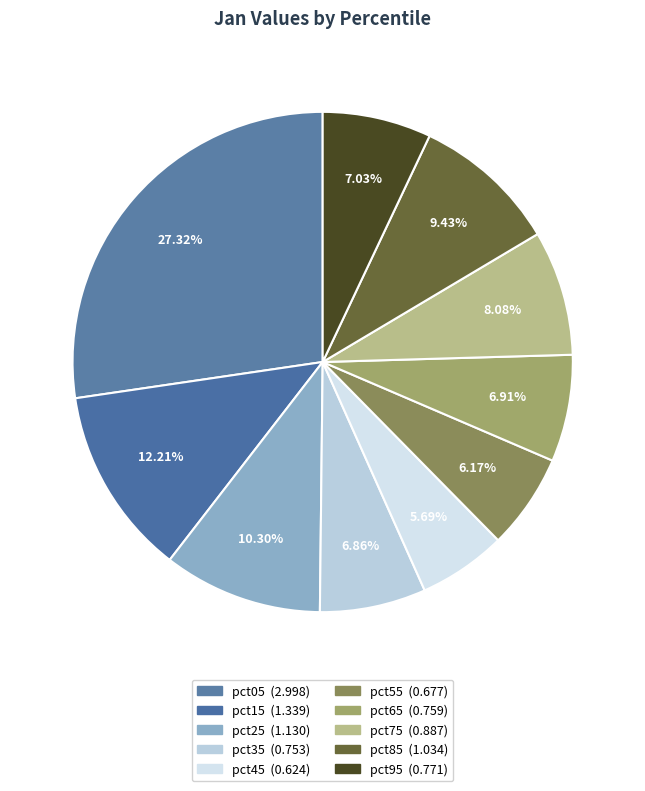

True or false: pct55 accounts for 6% of the total.

True